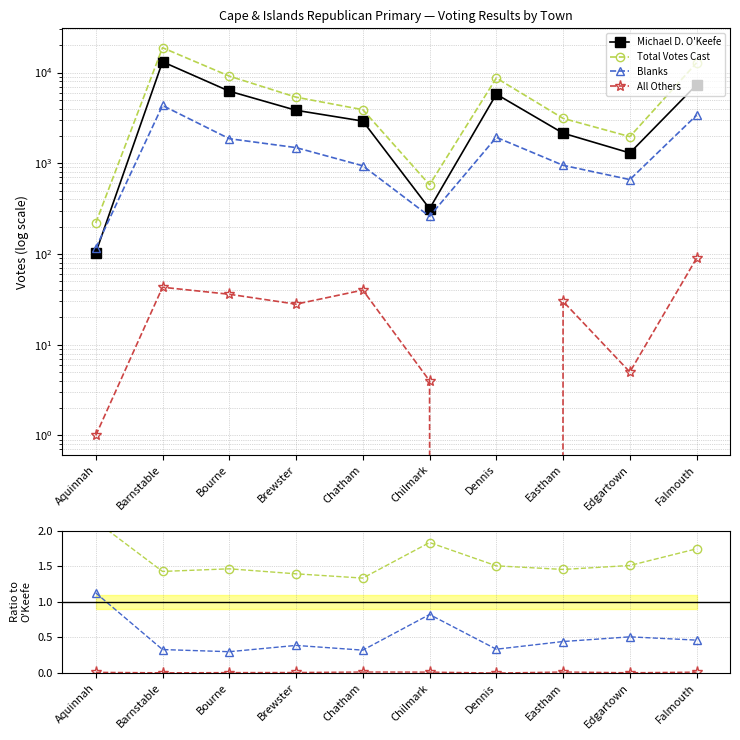

True or false: Total Votes Cast and Blanks intersect in this chart.

False